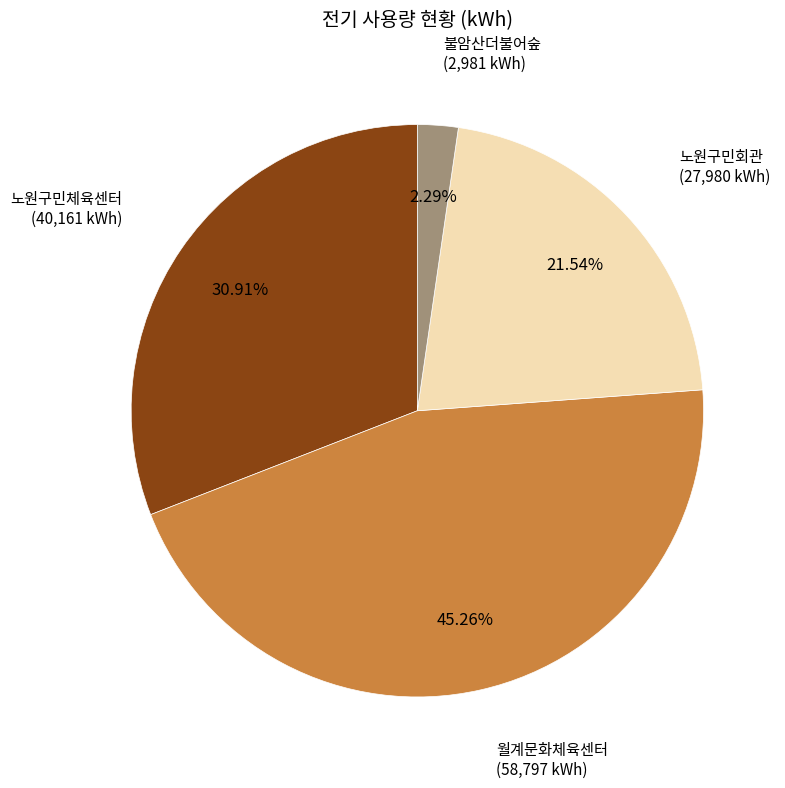

Combined, do 노원구민체육센터 and 노원구민회관 account for over 50%?

Yes